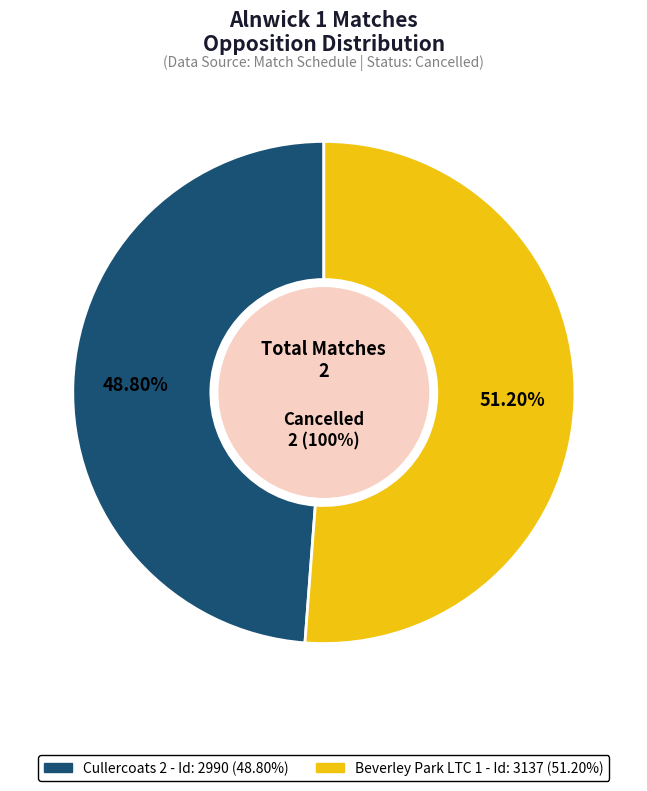

How many slices are in this pie chart?

2